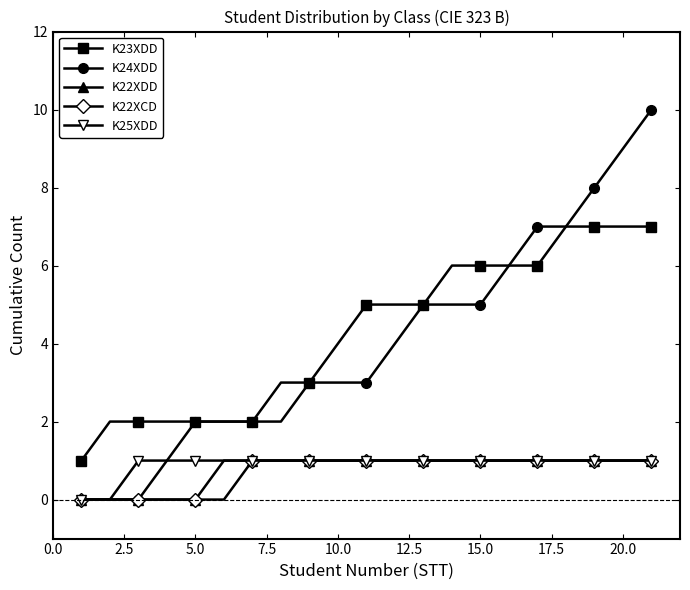

True or false: K23XDD and K22XCD cross at least once.

False